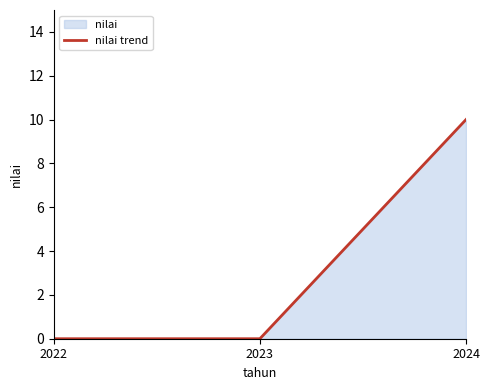

How many lines are shown in the chart?

1